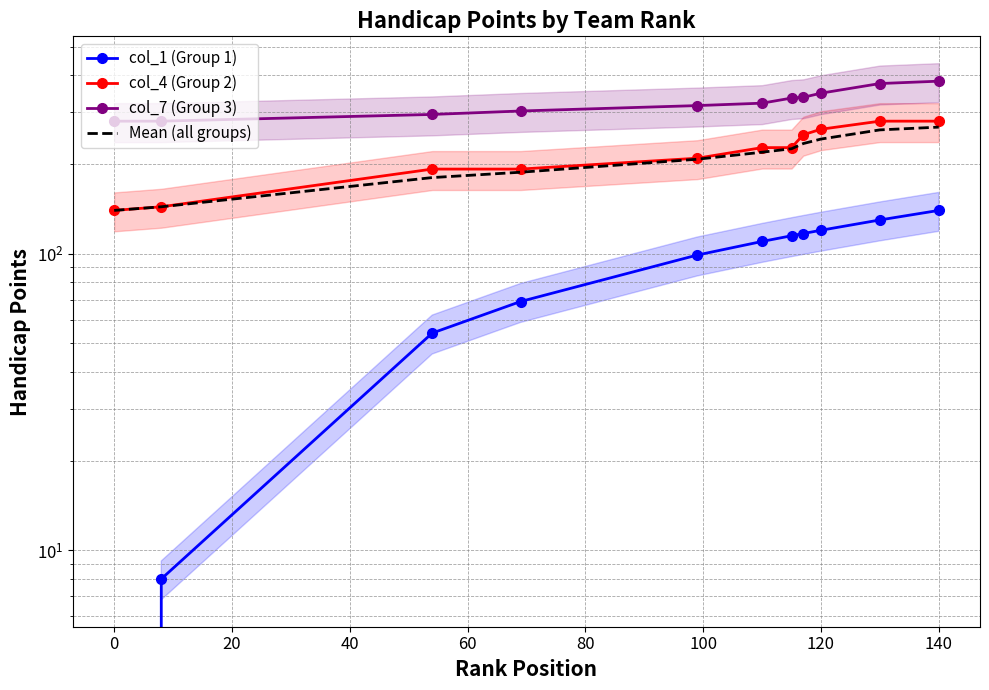

True or false: col_7 (Group 3) and col_4 (Group 2) cross at least once.

False